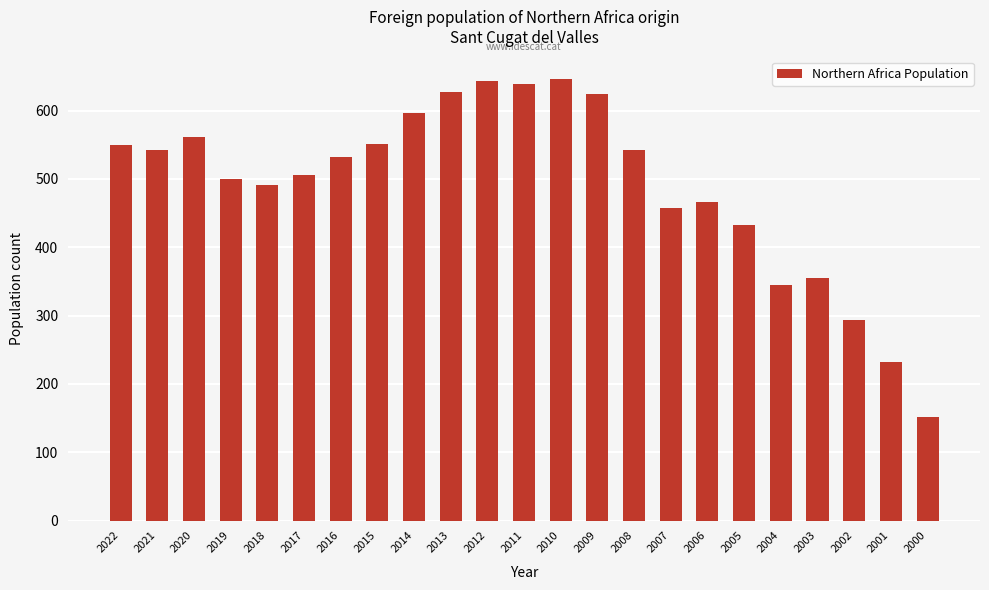

What is the maximum value shown in the chart?

647